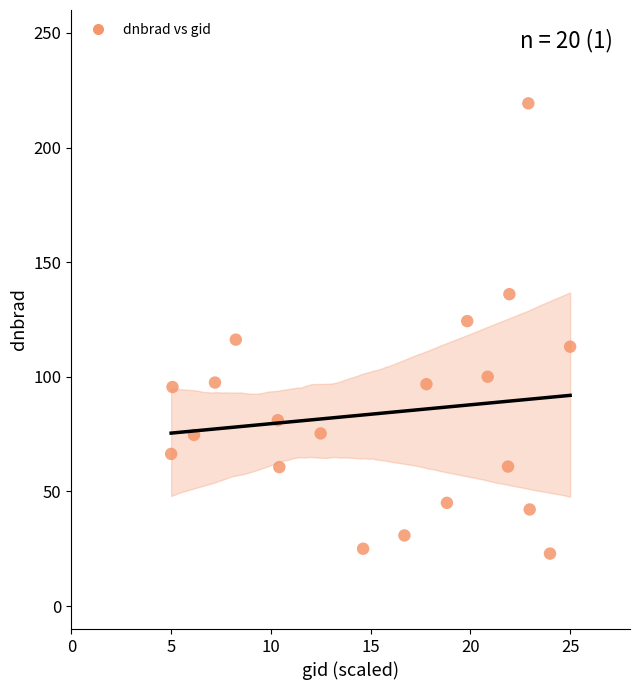

What is the range of Y values (max minus min)?

196.4